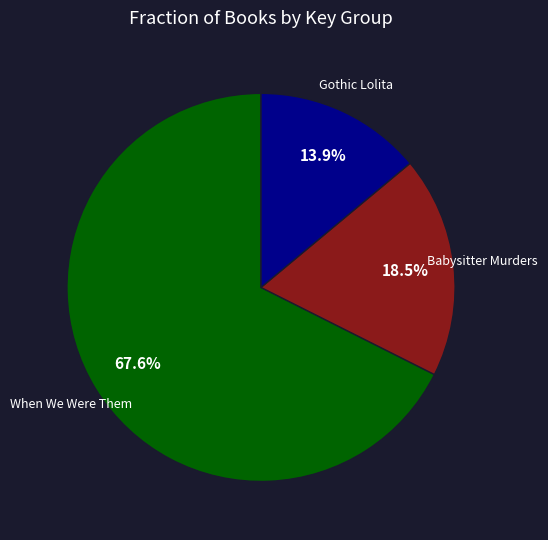

Is there a majority slice in this chart?

Yes